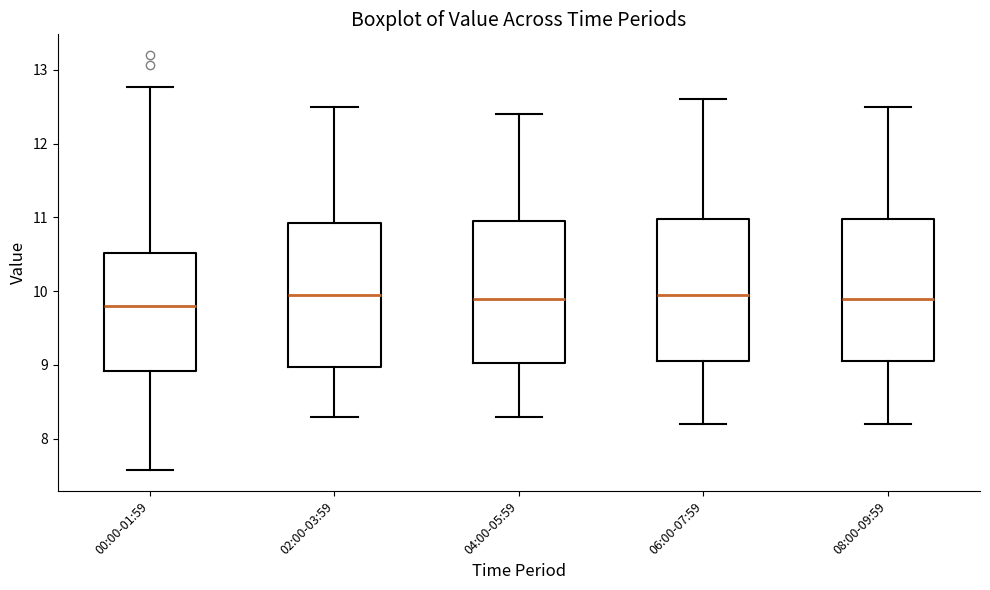

Reading left to right, transcribe this box plot: for each box, give where its median line is, the range the box spans, and where its two whiskers end, as read against the y-axis. The values are not printed on the chart, so give them approximately, as read against the axis.

00:00-01:59: median 9.8, box 8.9 to 10.5, whiskers 7.6 to 12.8
02:00-03:59: median 10.0, box 9.0 to 10.9, whiskers 8.3 to 12.5
04:00-05:59: median 9.9, box 9.0 to 11.0, whiskers 8.3 to 12.4
06:00-07:59: median 10.0, box 9.1 to 11.0, whiskers 8.2 to 12.6
08:00-09:59: median 9.9, box 9.1 to 11.0, whiskers 8.2 to 12.5